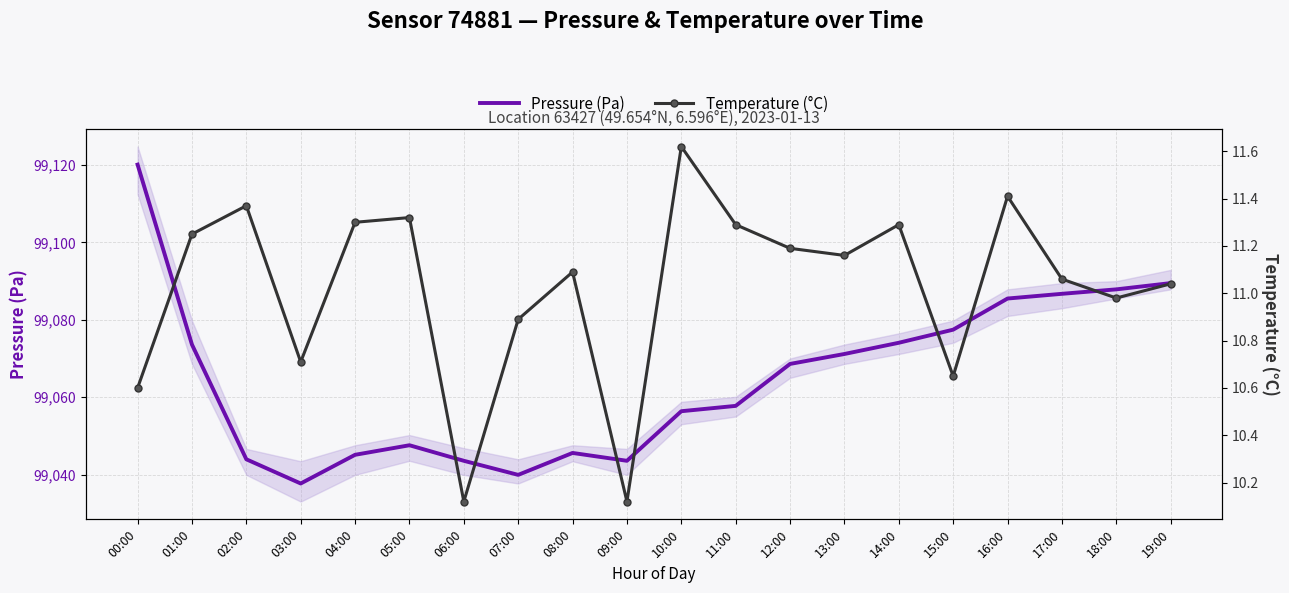

What is the total value across all series at 07:00?

99050.8